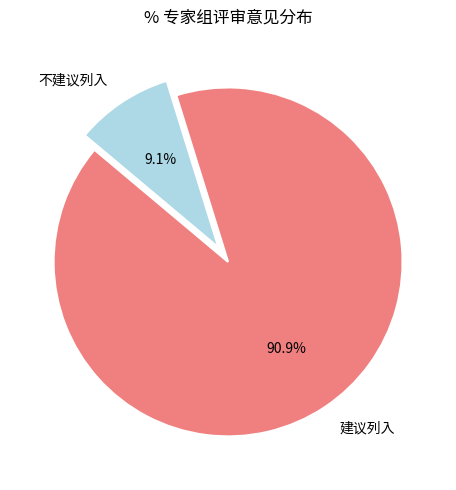

Count the number of slices in the pie.

2